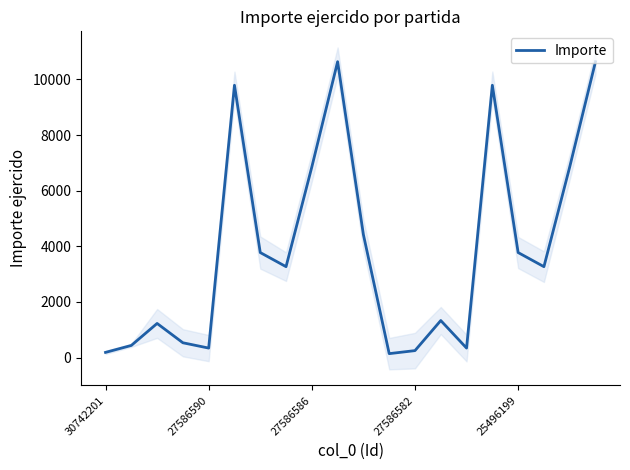

The Importe series shows 6854.4 at 27586586. True or false?

True